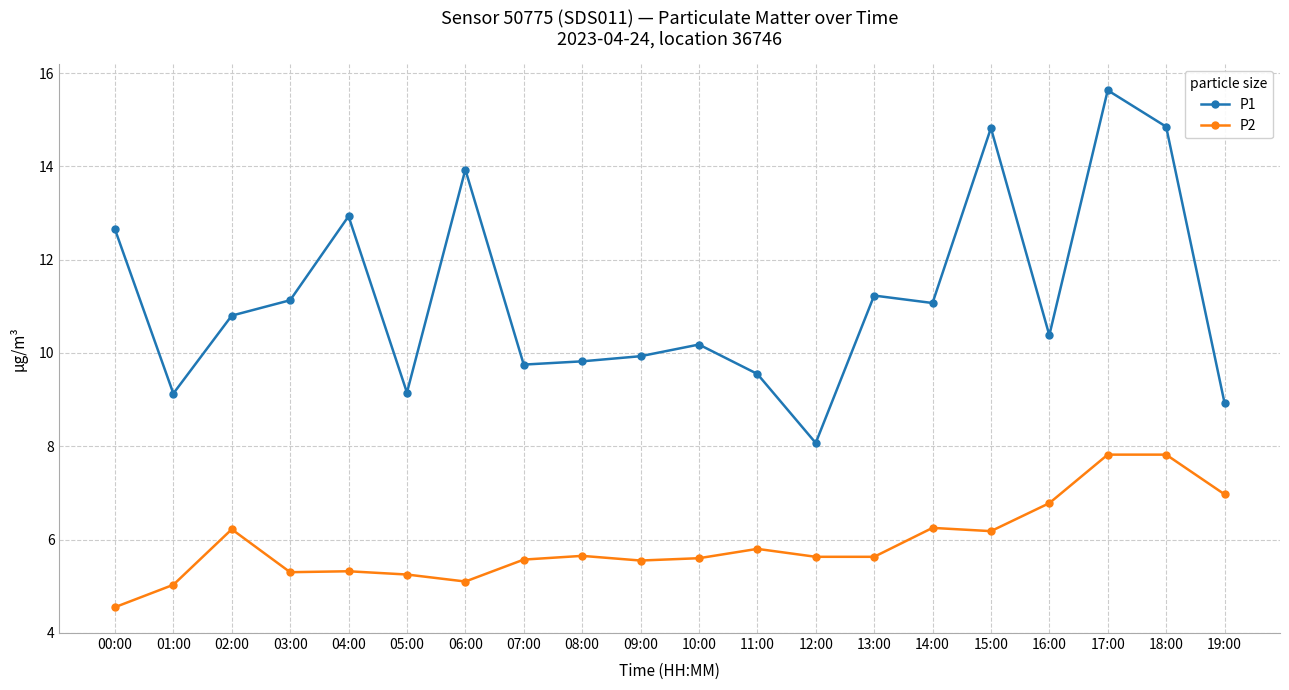

What is the sum of the P2 values at 10:00 and 18:00?

13.4